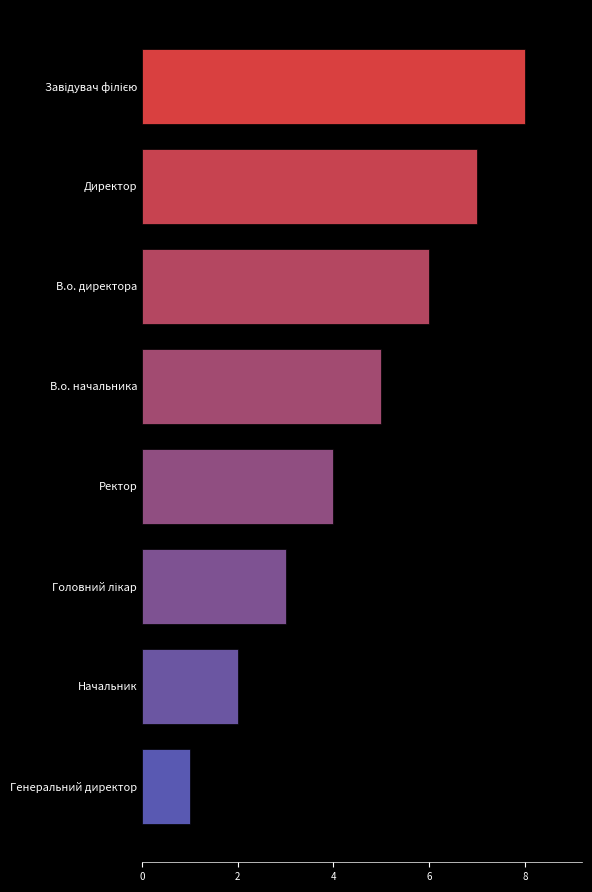

How many values are below 5?

4